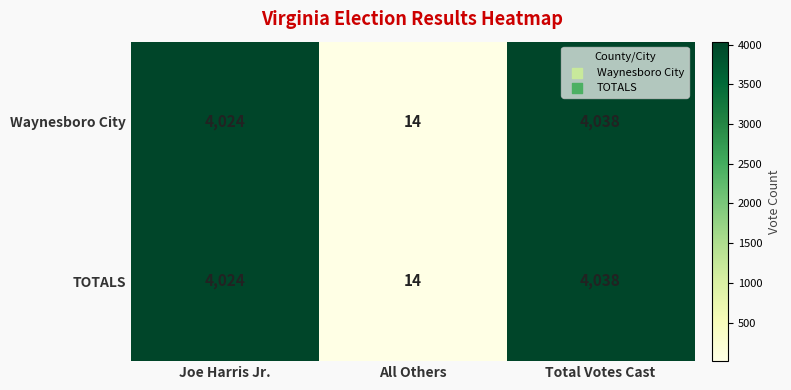

The value of TOTALS at All Others is 8. True or false?

False